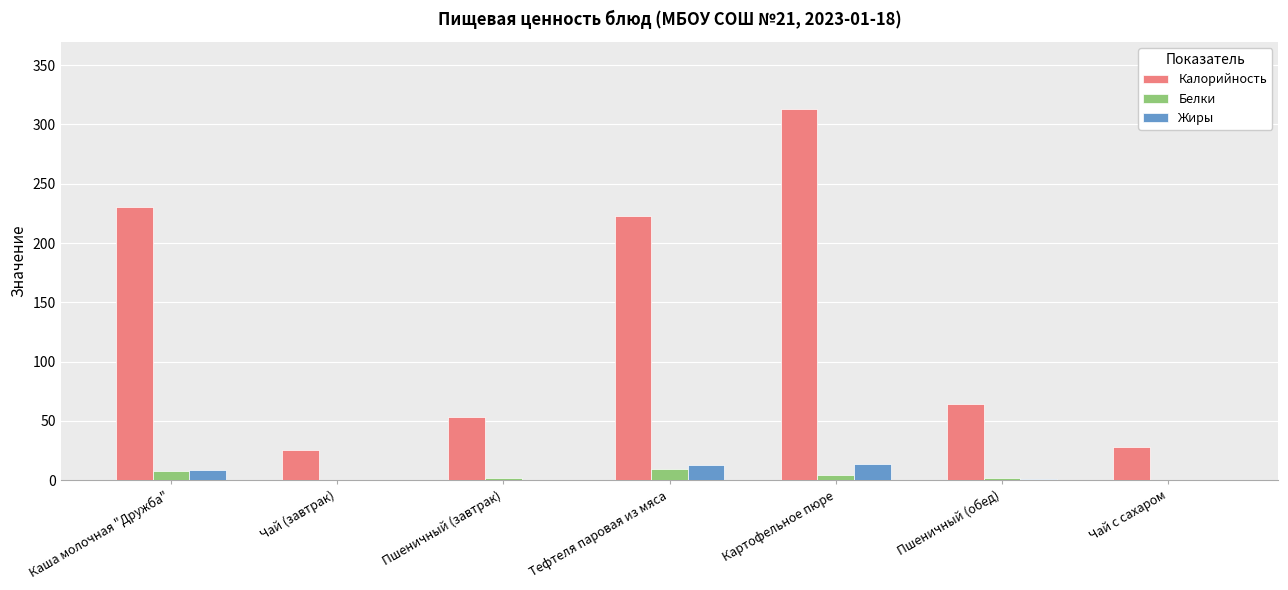

At which label is Калорийность closest to 169?

Тефтеля паровая из мяса